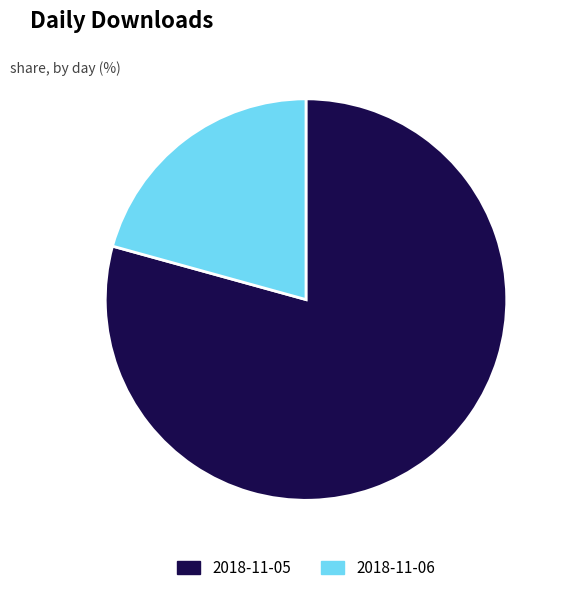

True or false: 2018-11-06 accounts for 31% of the total.

False